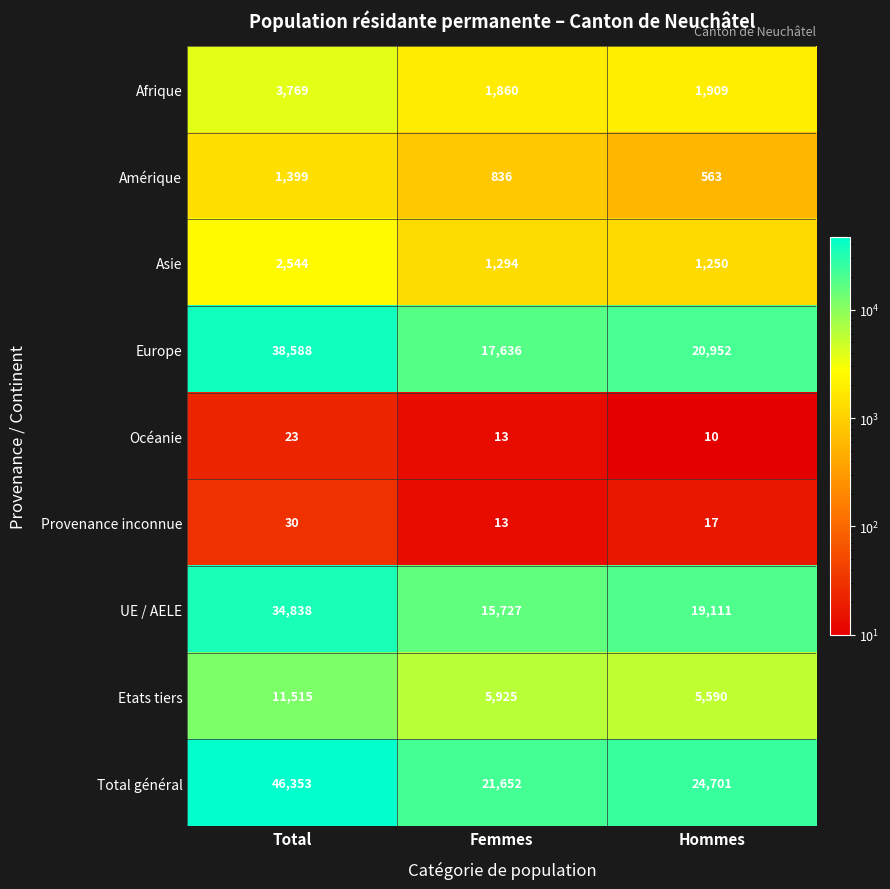

Reading left to right, extract all data points from this chart.

Afrique: Total=3769	Femmes=1860	Hommes=1909
Amérique: Total=1399	Femmes=836	Hommes=563
Asie: Total=2544	Femmes=1294	Hommes=1250
Europe: Total=38588	Femmes=17636	Hommes=20952
Océanie: Total=23	Femmes=13	Hommes=10
Provenance inconnue: Total=30	Femmes=13	Hommes=17
UE / AELE: Total=34838	Femmes=15727	Hommes=19111
Etats tiers: Total=11515	Femmes=5925	Hommes=5590
Total général: Total=46353	Femmes=21652	Hommes=24701